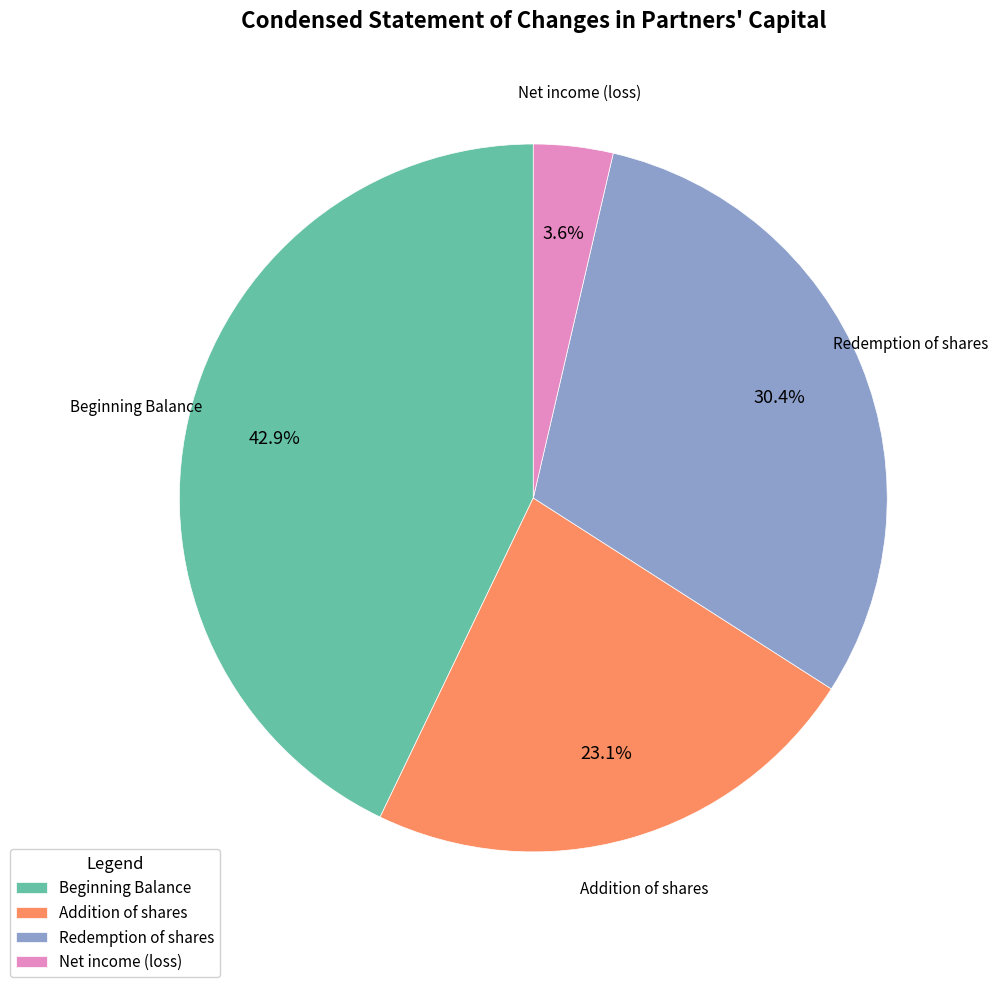

How many slices are in this pie chart?

4